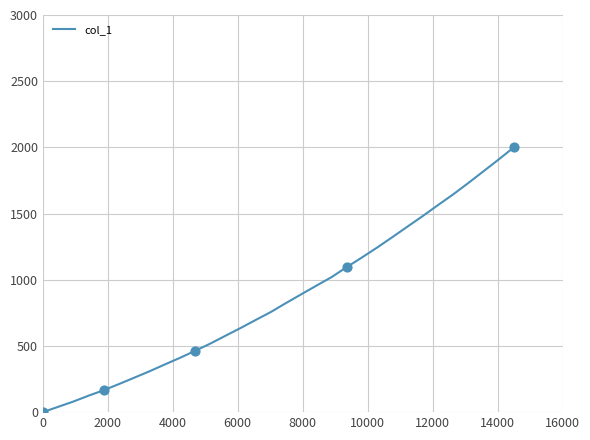

What is the greatest value displayed?

2000.0